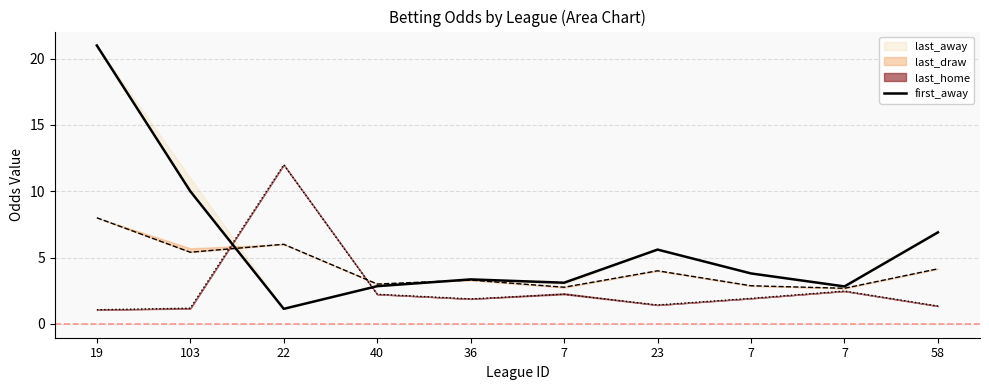

What is the change in value from 36 to 58?

+3.6